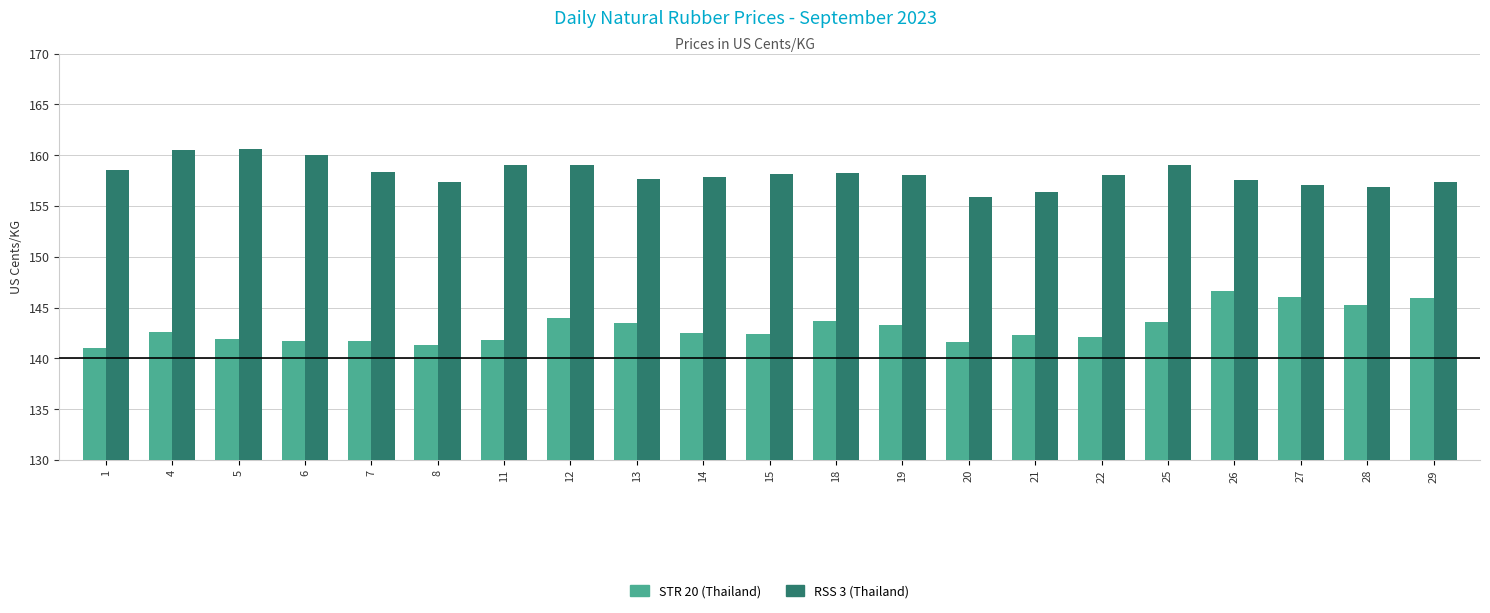

At 15, list the series in order from largest to smallest.

RSS 3 (Thailand), STR 20 (Thailand)